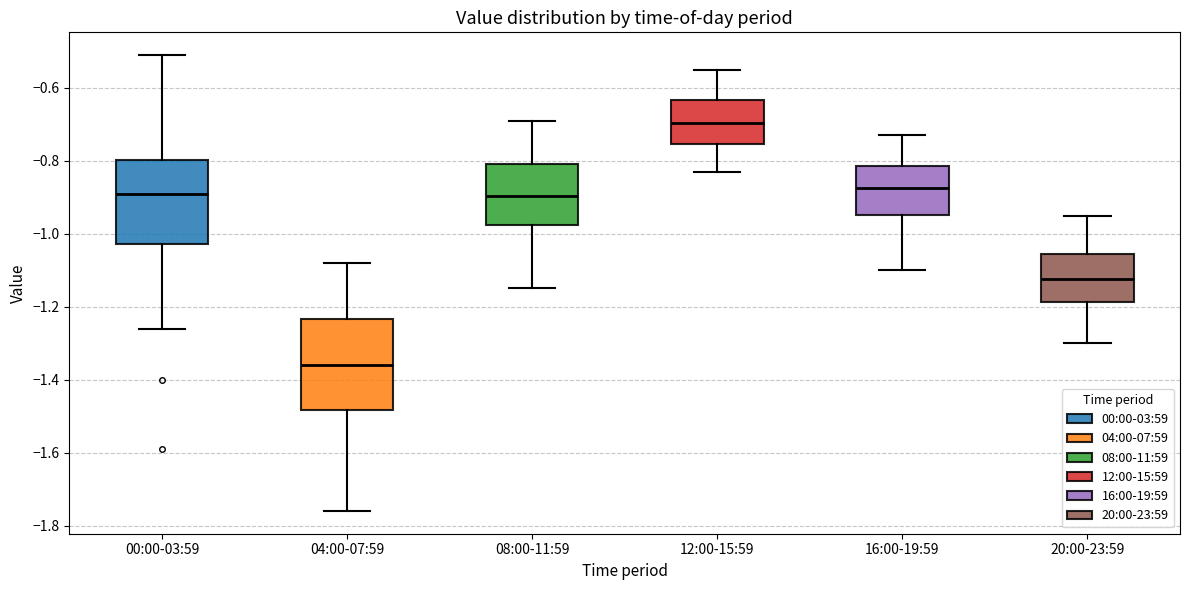

Reading left to right, read every box against the y-axis: the position of its median line, the range the box covers, and the ends of its whiskers. The values are not printed on the chart, so give them approximately, as read against the axis.

00:00-03:59: median -0.88, box -1.02 to -0.80, whiskers -1.26 to -0.50
04:00-07:59: median -1.36, box -1.48 to -1.24, whiskers -1.76 to -1.08
08:00-11:59: median -0.90, box -0.98 to -0.80, whiskers -1.14 to -0.68
12:00-15:59: median -0.70, box -0.76 to -0.64, whiskers -0.82 to -0.54
16:00-19:59: median -0.88, box -0.94 to -0.82, whiskers -1.10 to -0.72
20:00-23:59: median -1.12, box -1.18 to -1.06, whiskers -1.30 to -0.94